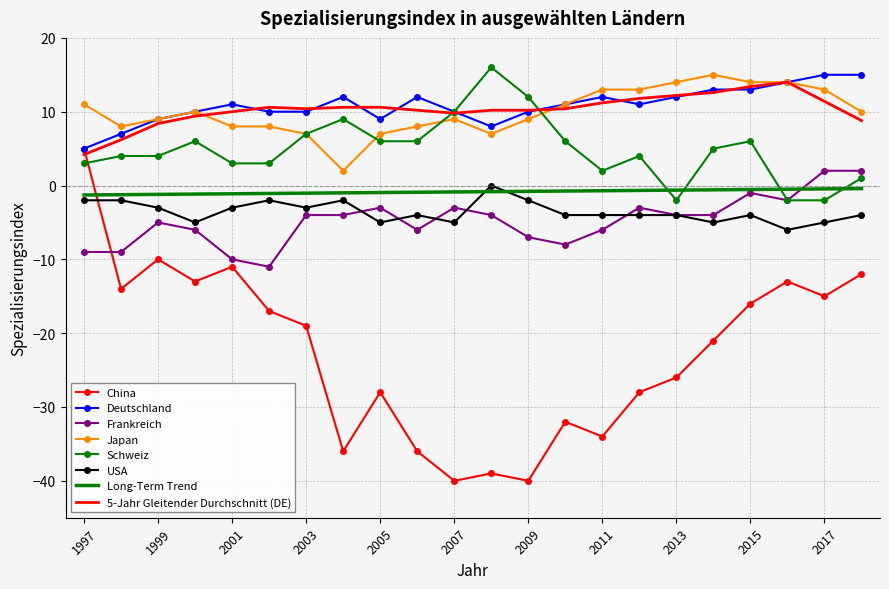

True or false: Deutschland and Long-Term Trend intersect in this chart.

False